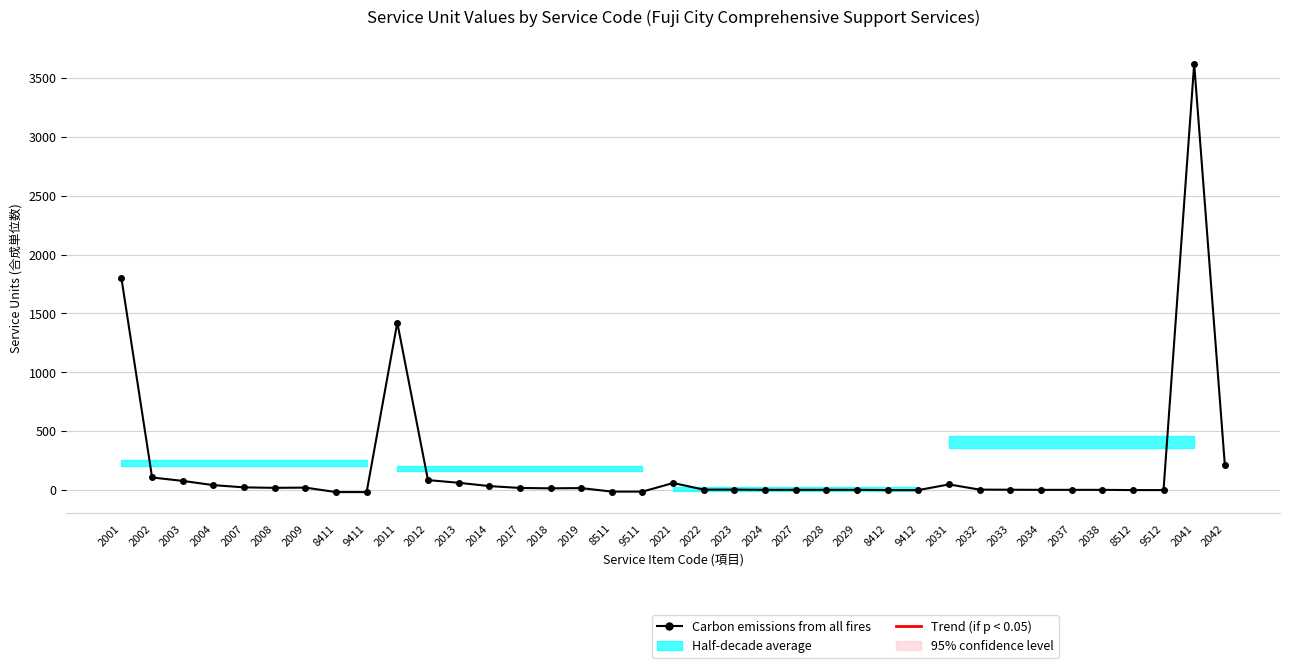

How many positive values are there?

29